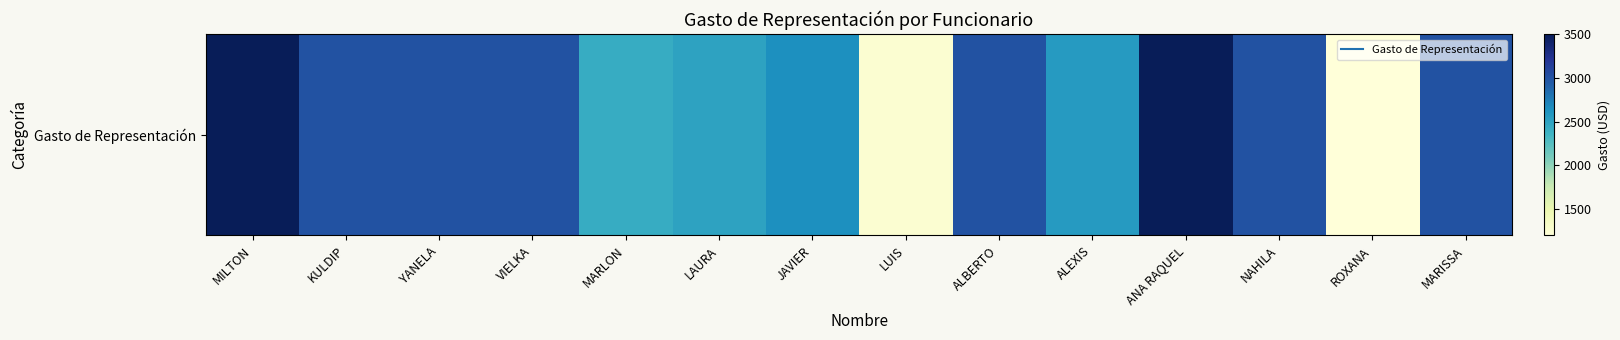

What is the difference between the second highest and minimum values?

2300